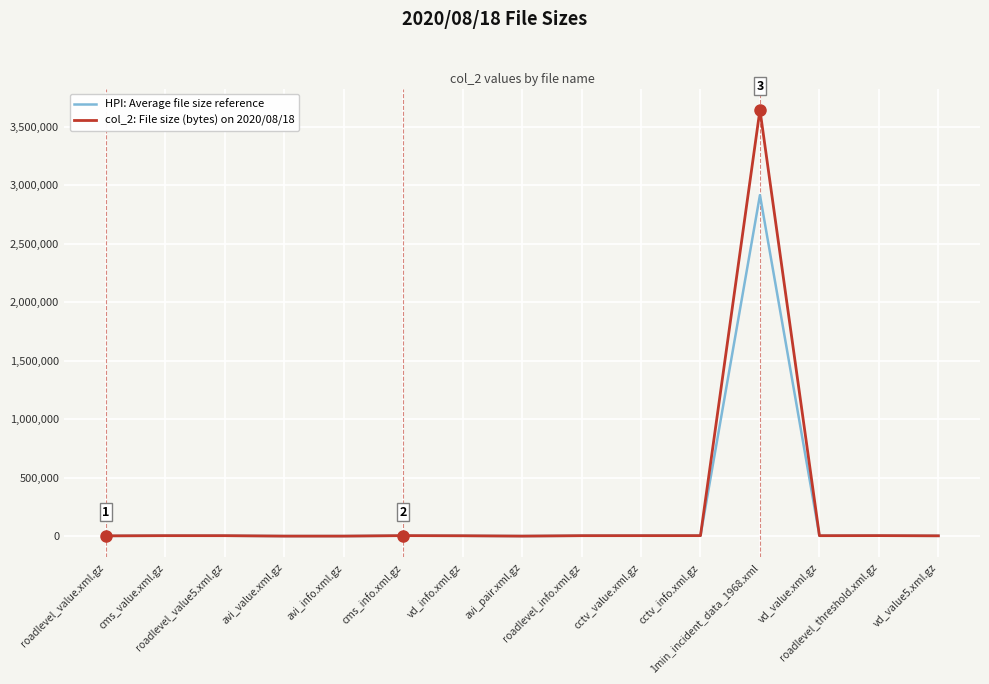

Which series has the widest spread of values?

col_2: File size (bytes) on 2020/08/18